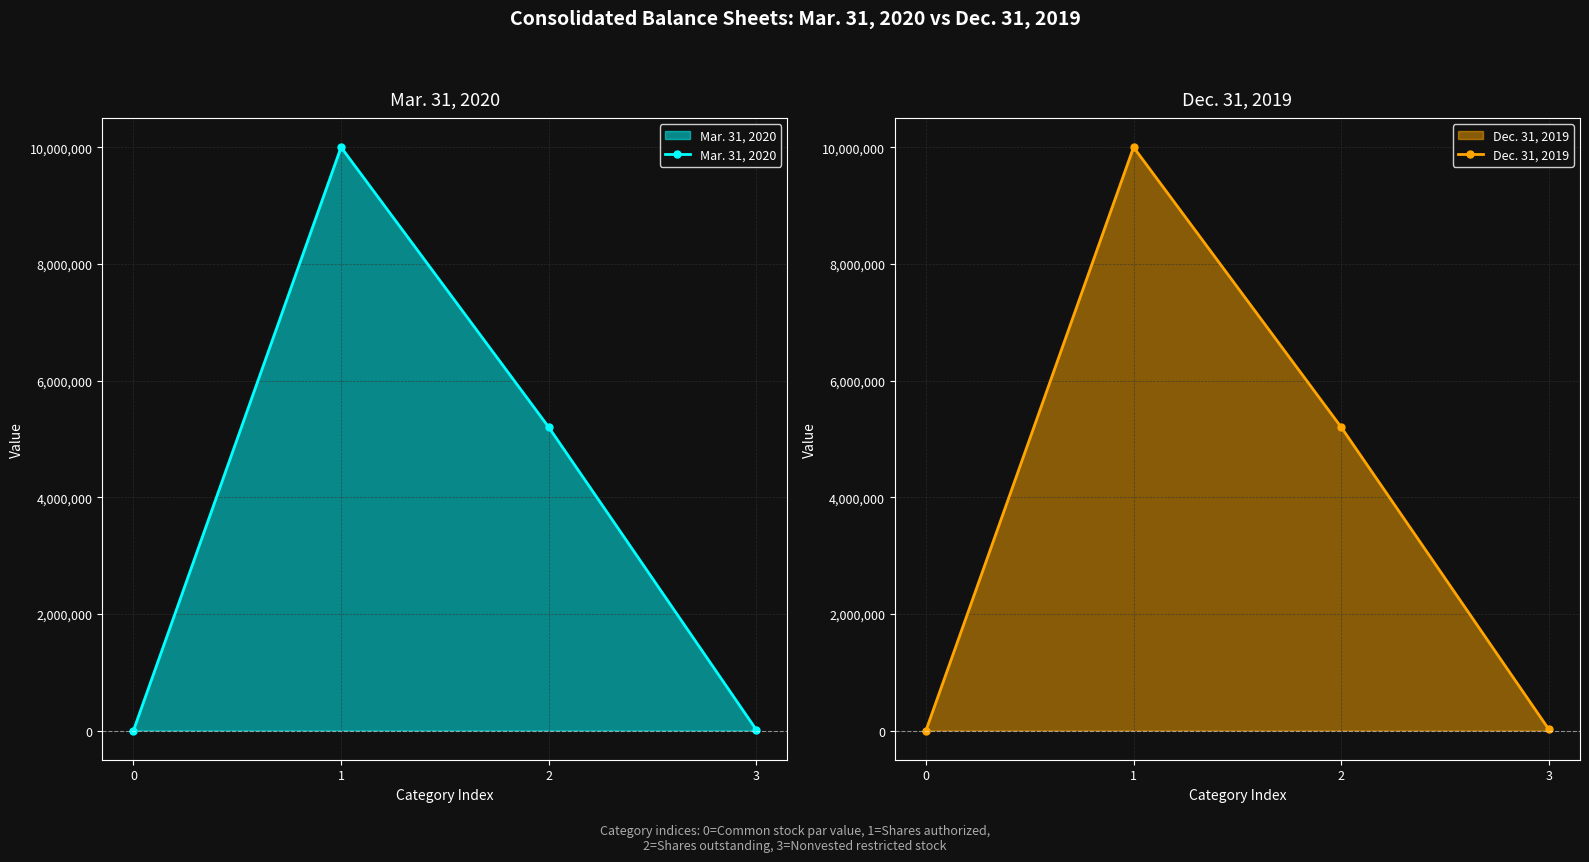

Is it true that Dec. 31, 2019 equals 7470286 at 2?

False